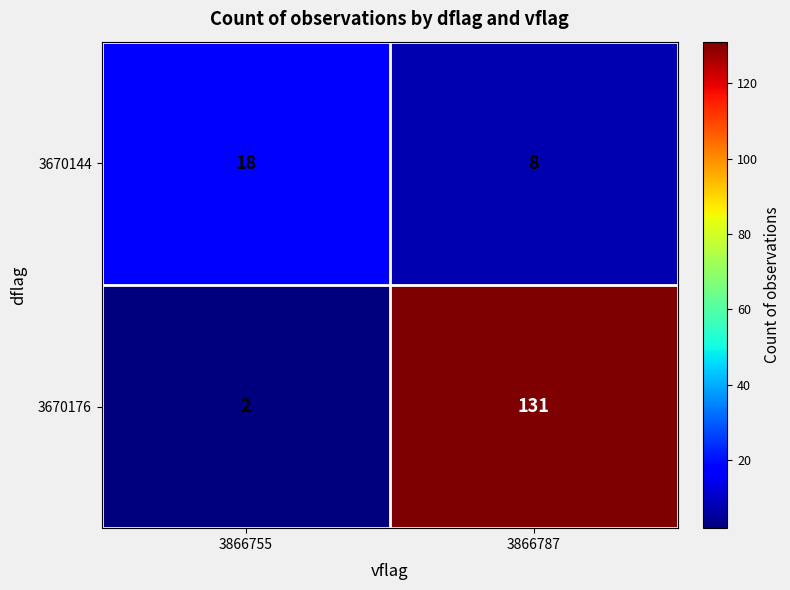

Which series changed the most between 3866755 and 3866787?

3670176